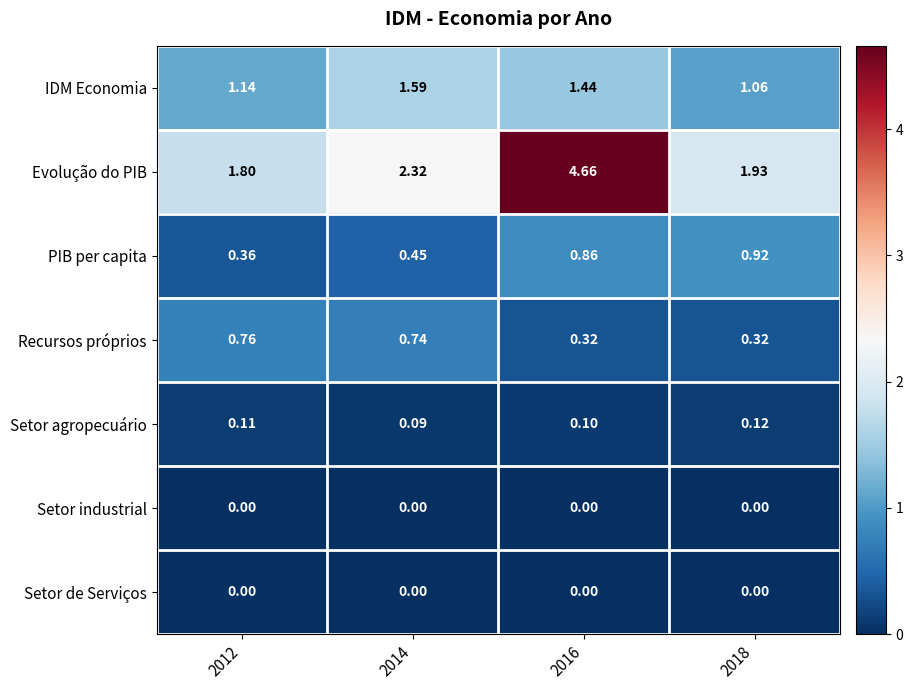

Which series has the largest total across all categories?

Evolução do PIB